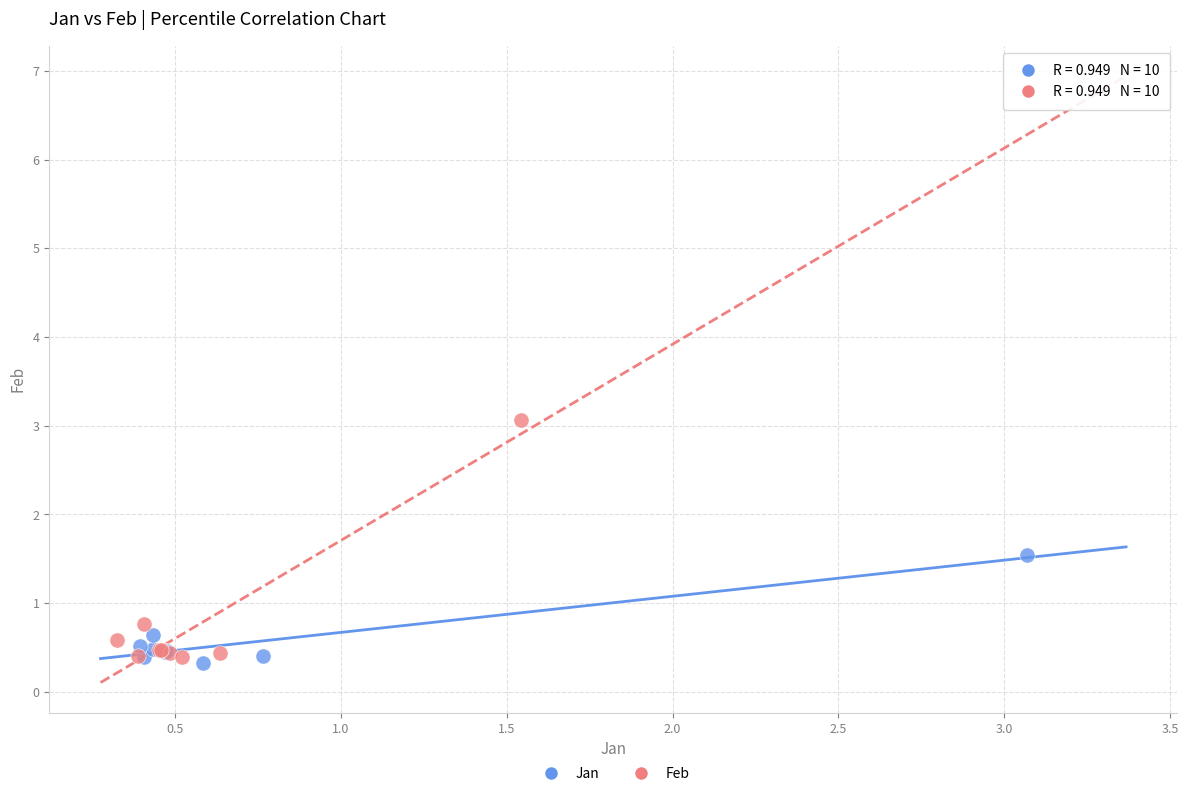

Which series contains the highest Y value?

Feb